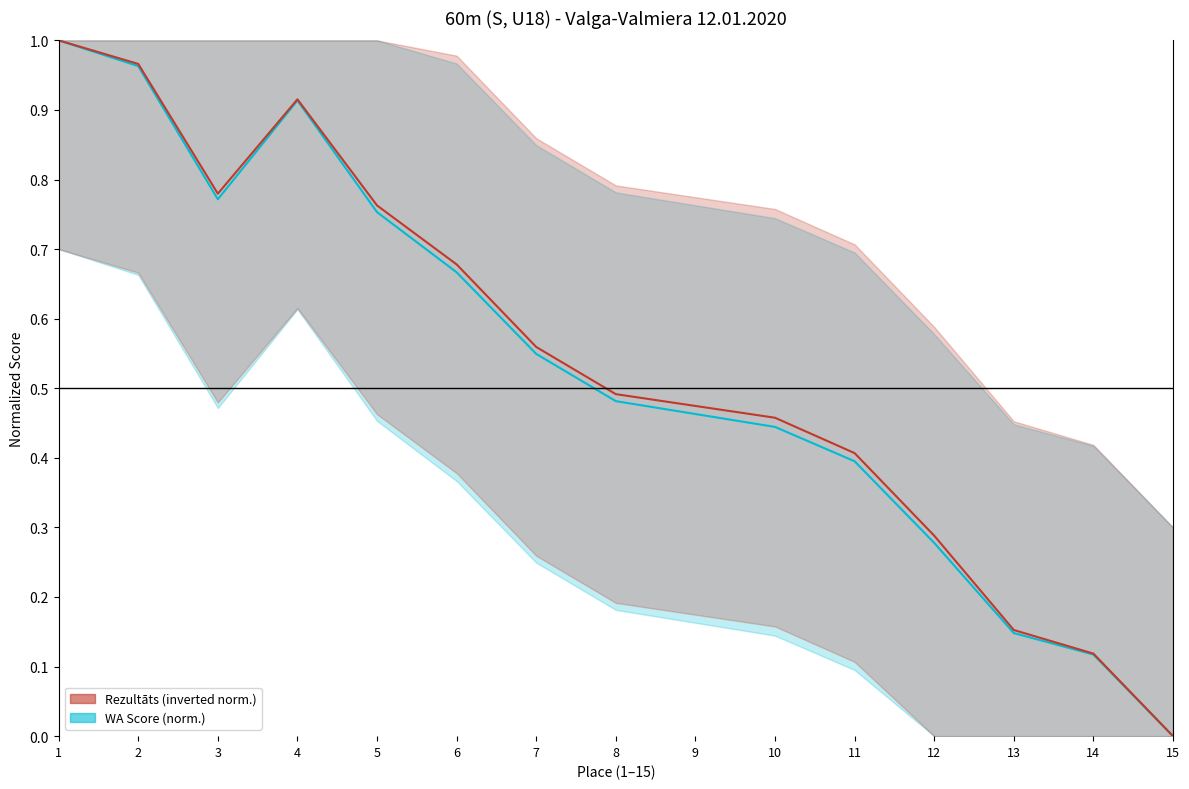

True or false: WA Score (normalized) and Rezultāts (normalized, inverted) intersect in this chart.

False